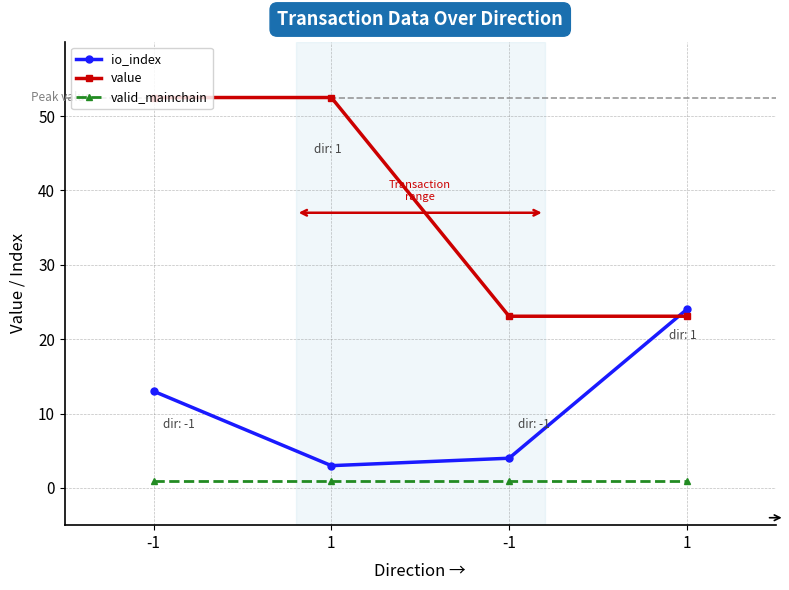

The value of io_index at 1 is 24.0. True or false?

True